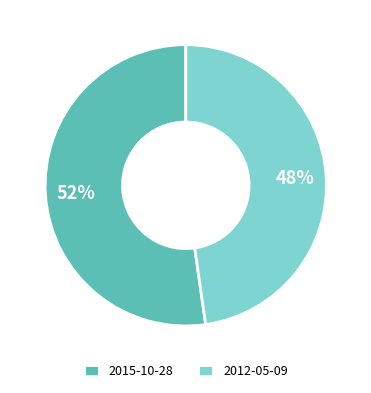

Combined, do 2015-10-28 and 2012-05-09 account for over 50%?

Yes